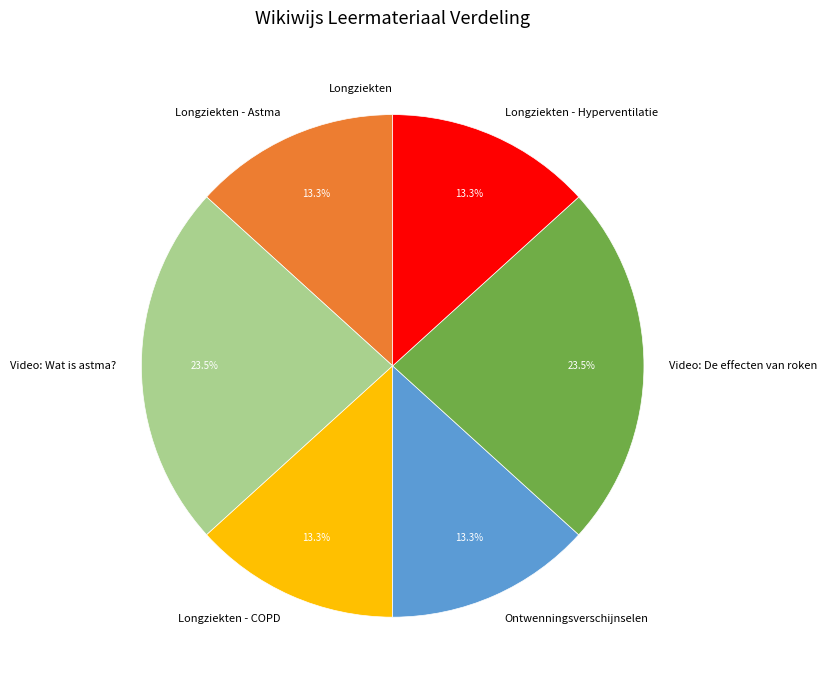

To the nearest percent, what is the difference between the largest and smallest slice percentages?

23%